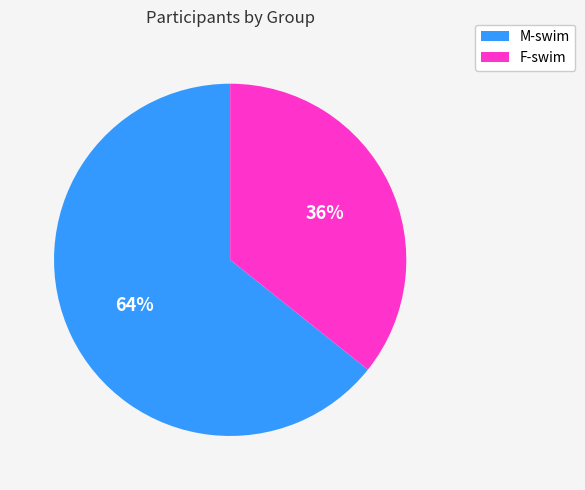

The F-swim slice represents 36% of the pie. True or false?

True